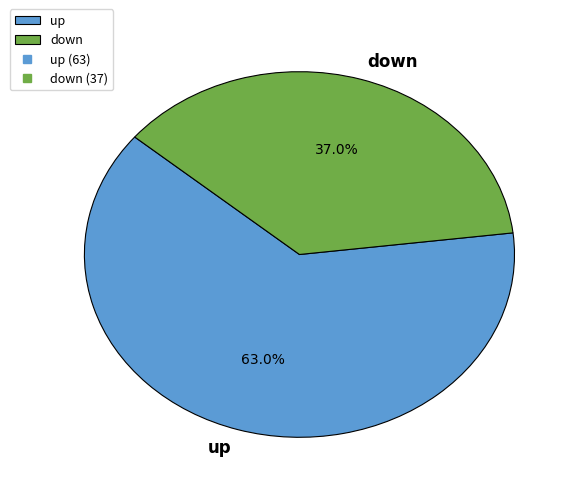

Does down account for over 50% of the chart?

No